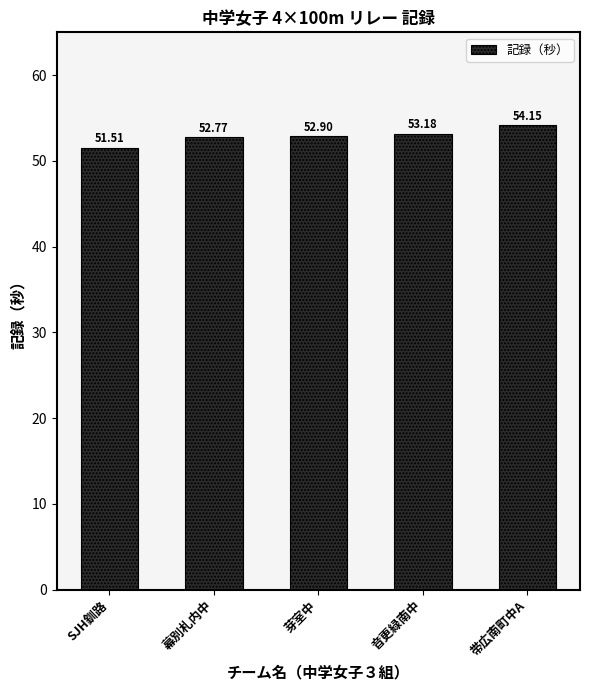

How many data points are less than 52?

1